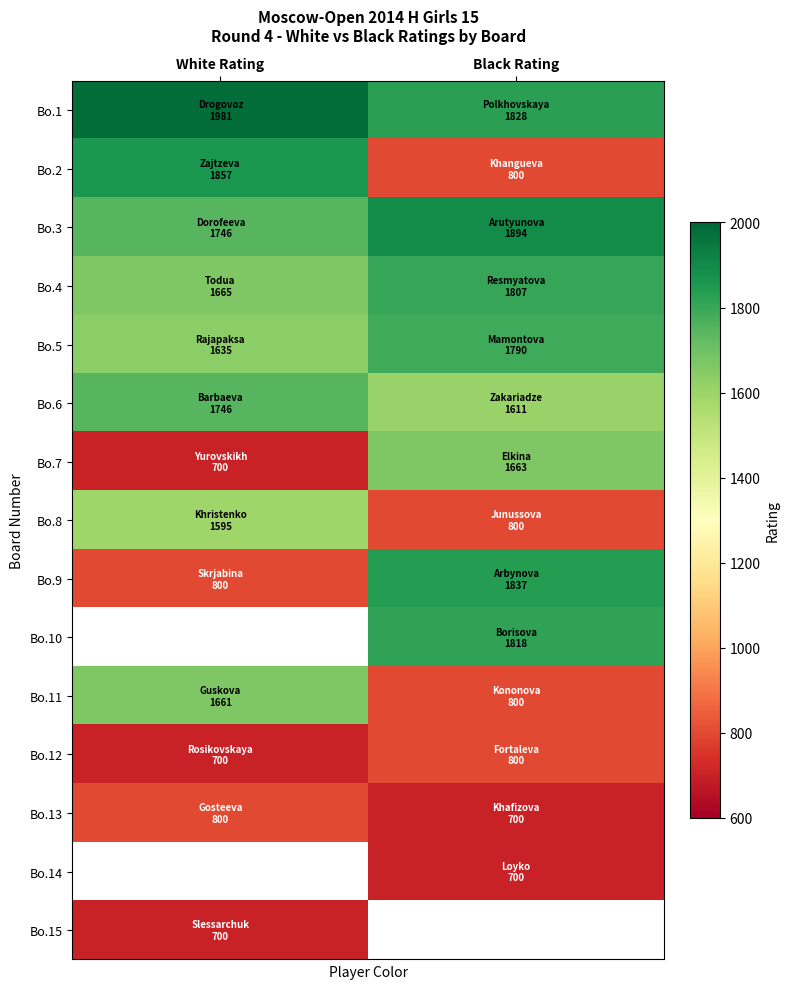

What is the sum of the Bo.8 values at White Rating and Black Rating?

2395.0